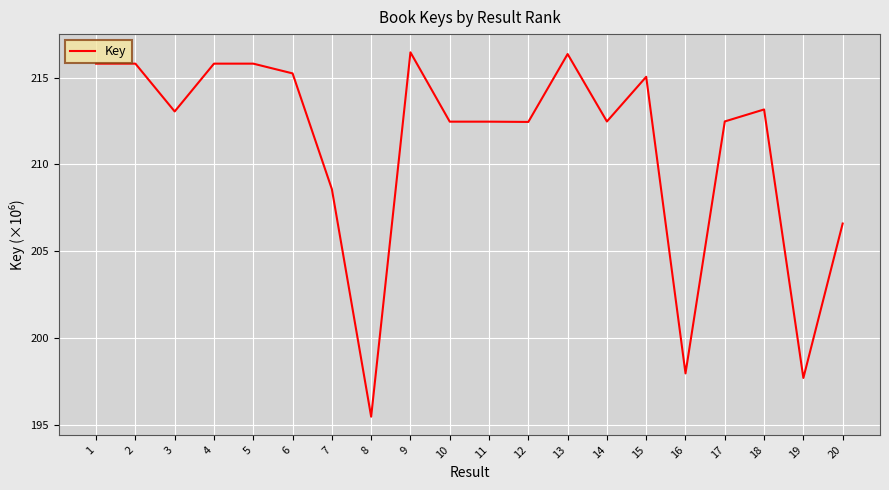

What is the sum of the values at 16 and 9?

414.4